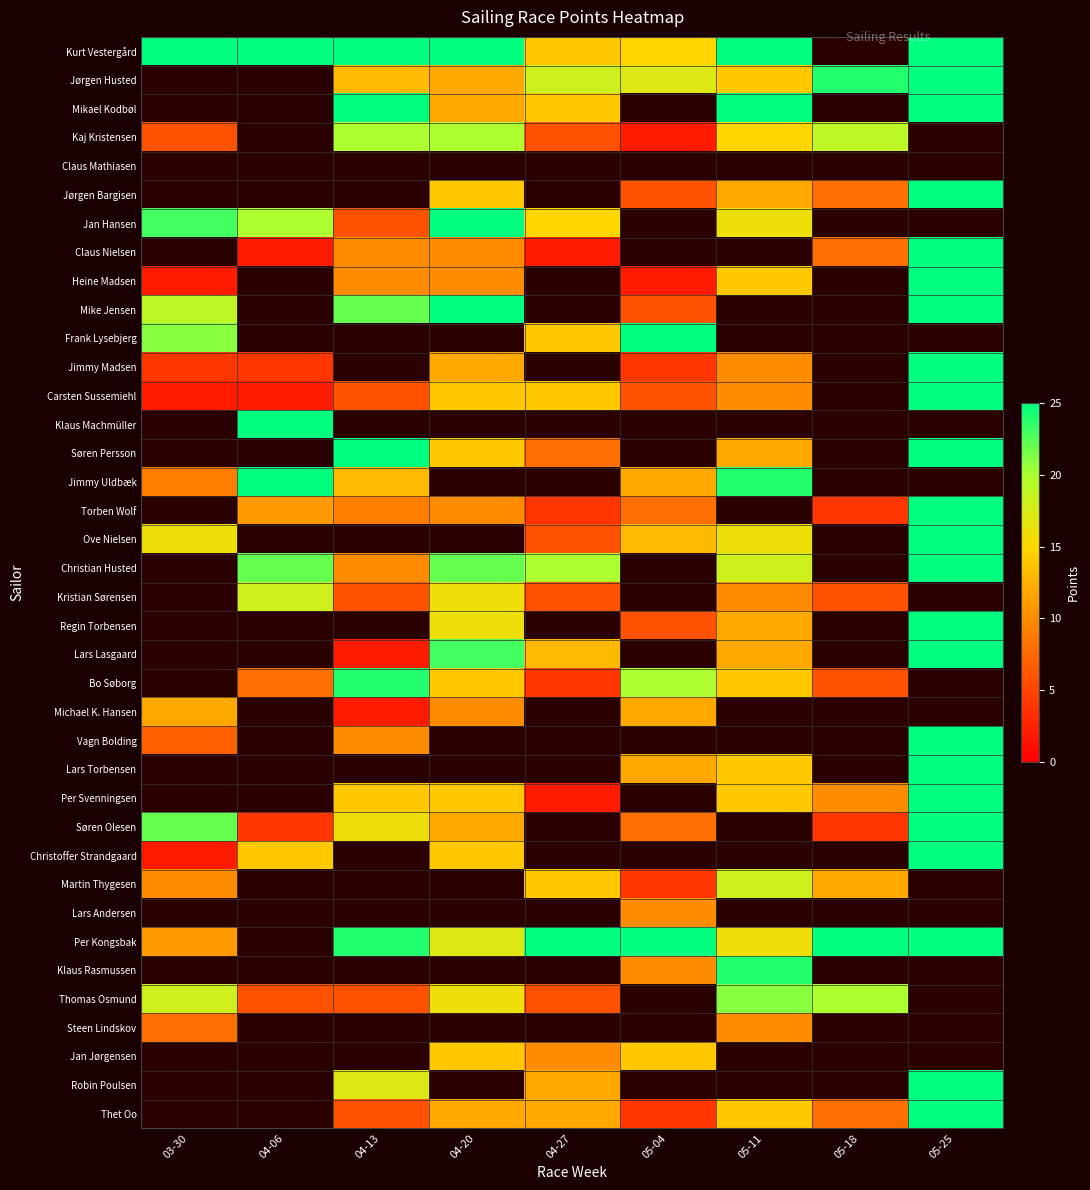

What is the difference between the maximum and minimum values in the Per Kongsbak series?

14.0